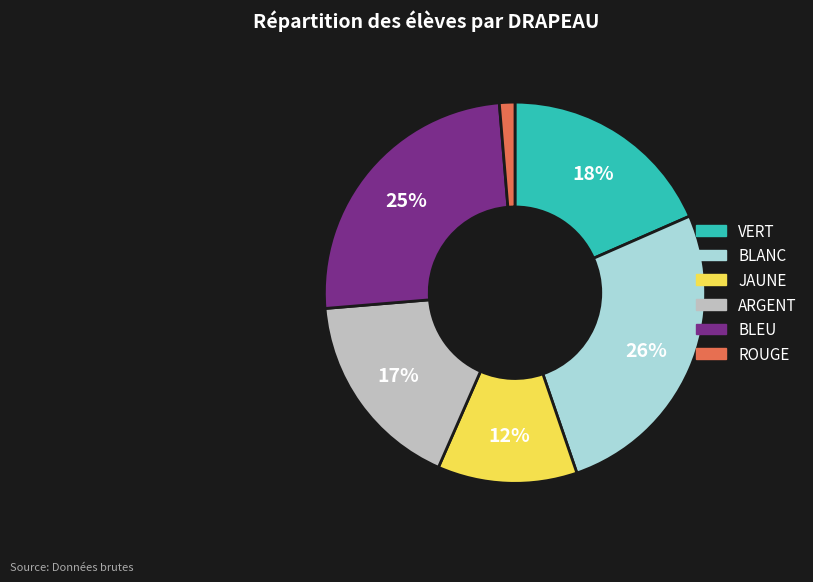

Is VERT the majority of the pie?

No